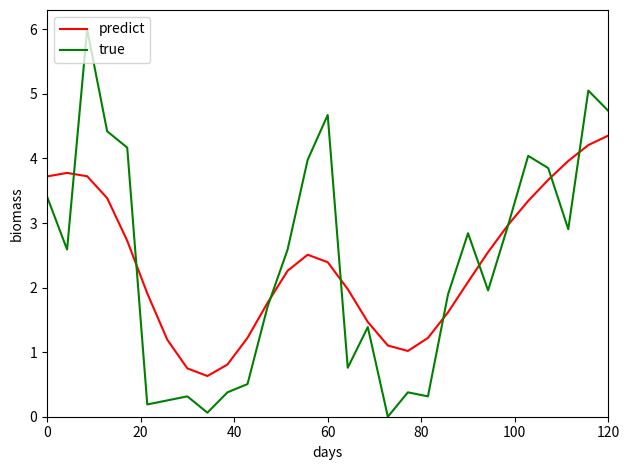

Which series has the widest spread of values?

true